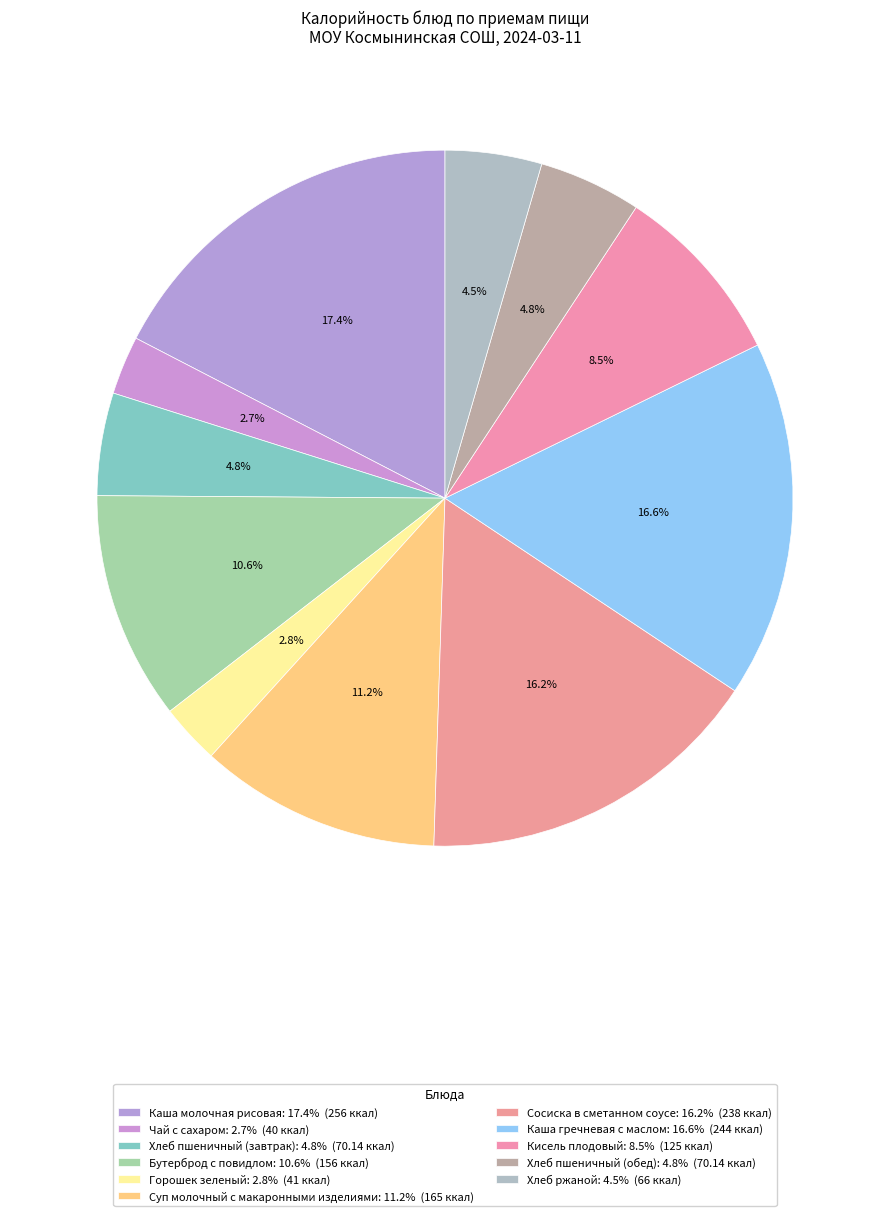

Is it true that Хлеб пшеничный (обед) is 5% of the pie?

True